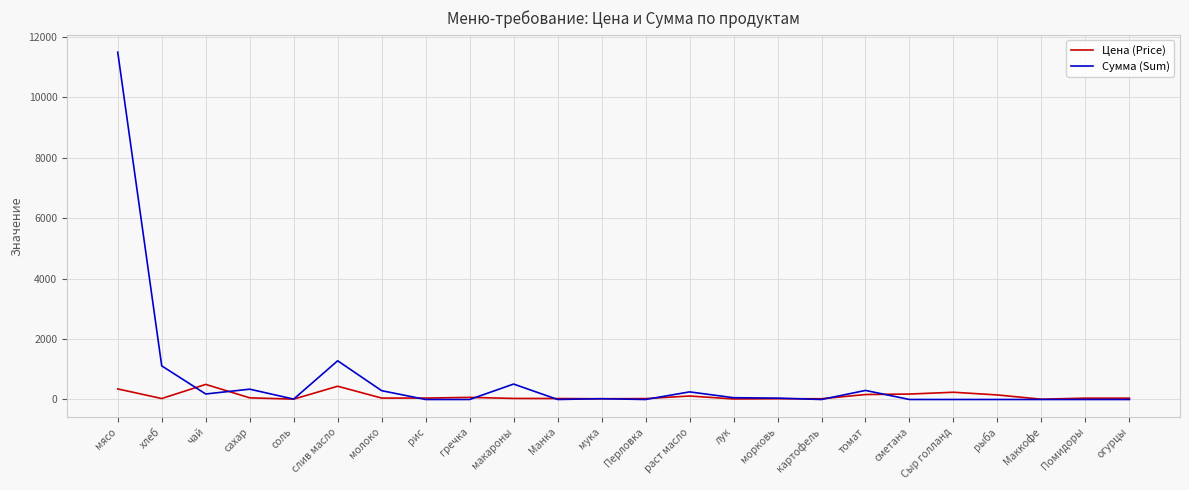

True or false: Цена (Price) and Сумма (Sum) intersect in this chart.

True